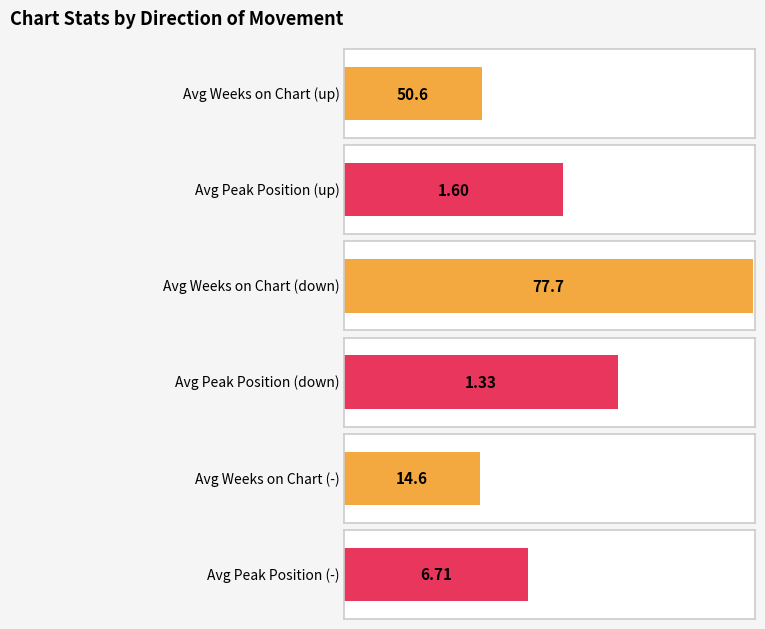

What are all the series names shown in the legend?

Average Weeks on Chart, Peak Position